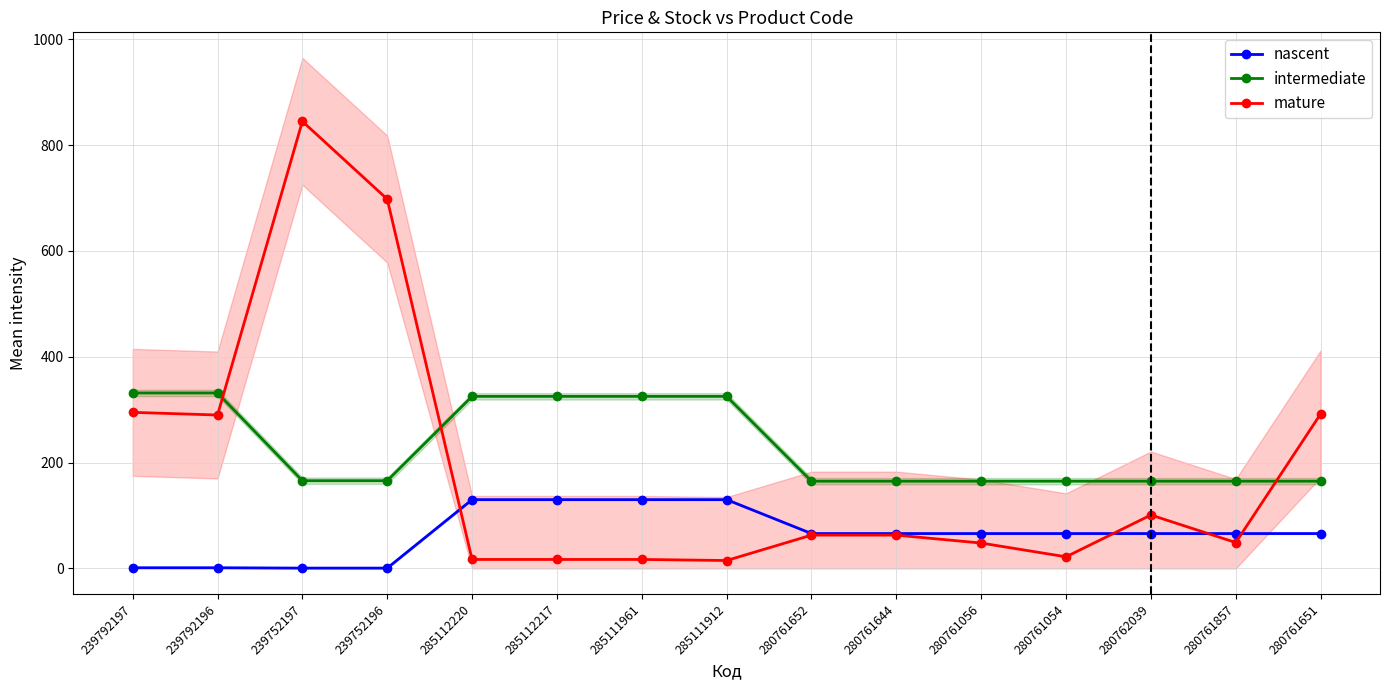

Which series has the largest total across all categories?

intermediate